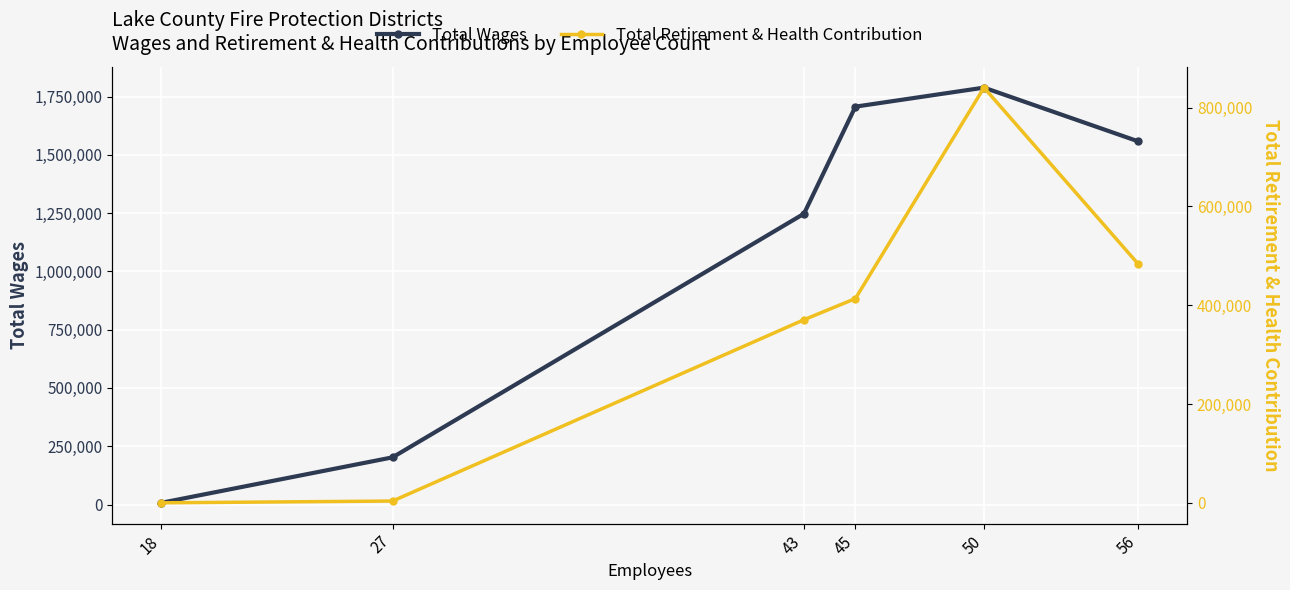

Rank the categories by Total Wages value from lowest to highest.

18, 27, 43, 56, 45, 50